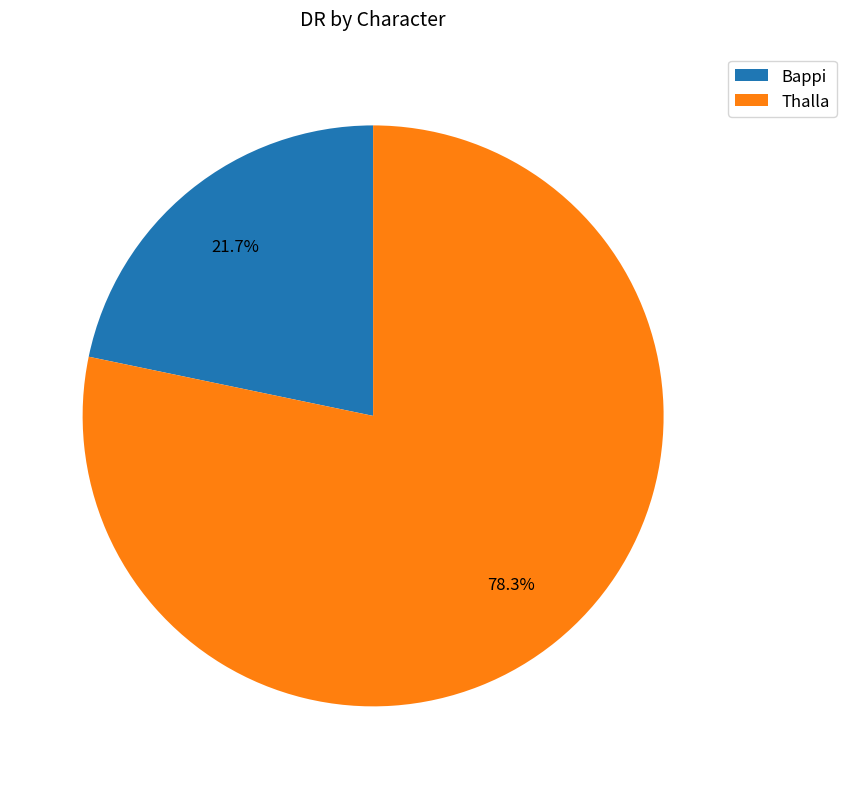

Between Bappi and Thalla, which is larger?

Thalla